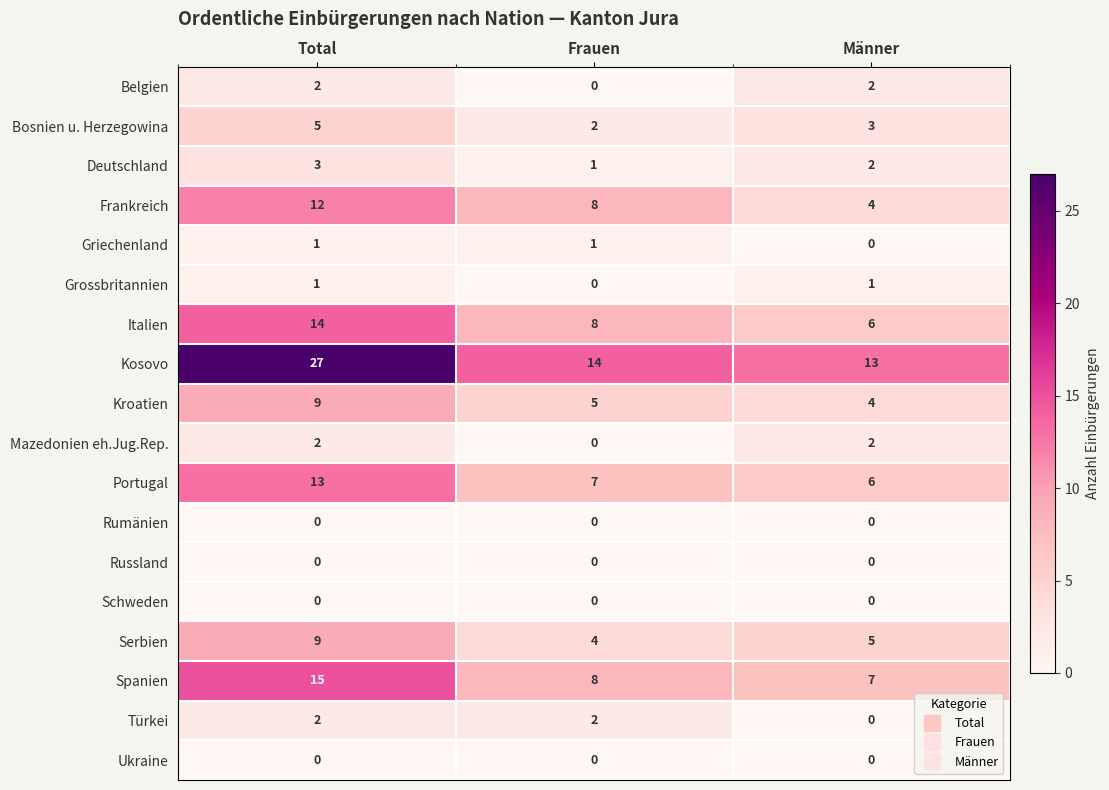

Is the value of Rumänien at Total greater than the value of Deutschland at Frauen?

No